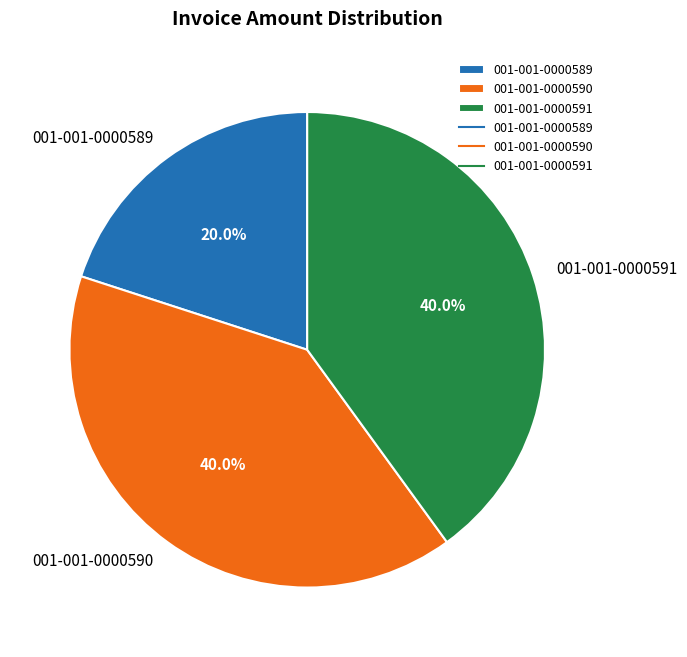

Is there a majority slice in this chart?

No